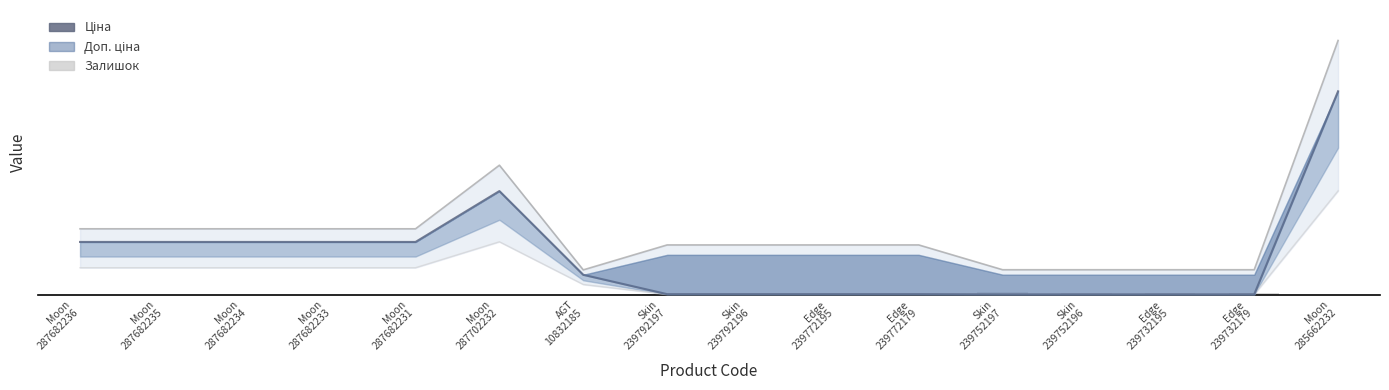

What is the difference between the second highest and second lowest values in the Ціна series?

29690.2